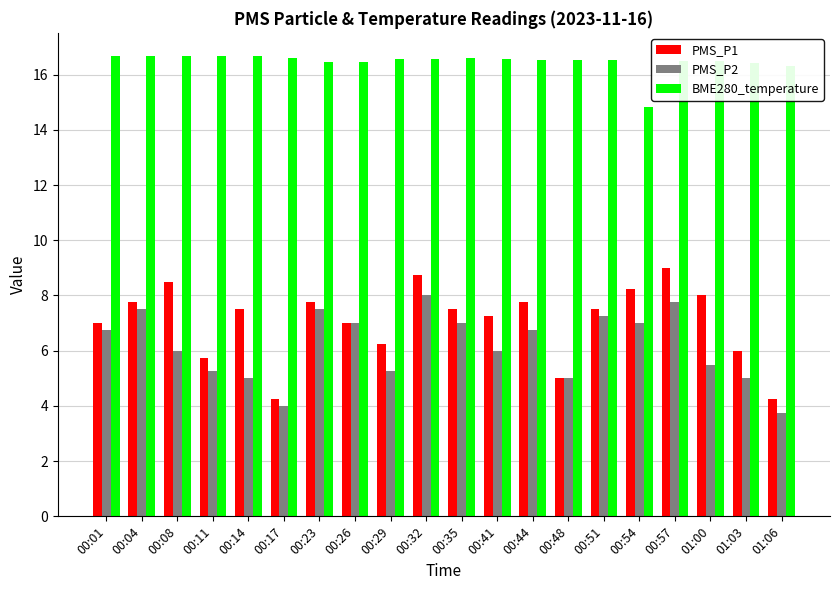

At which label does PMS_P2 first exceed 6?

00:01